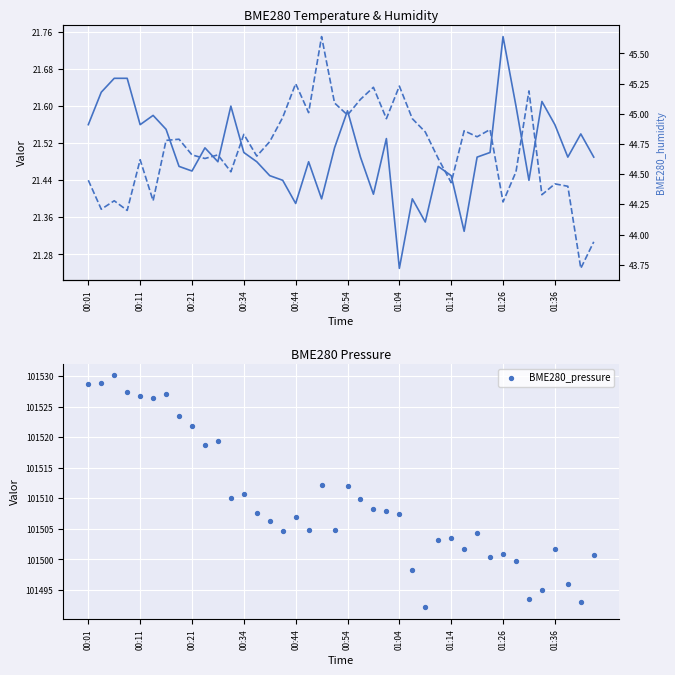

Which series contains the highest Y value?

BME280_pressure